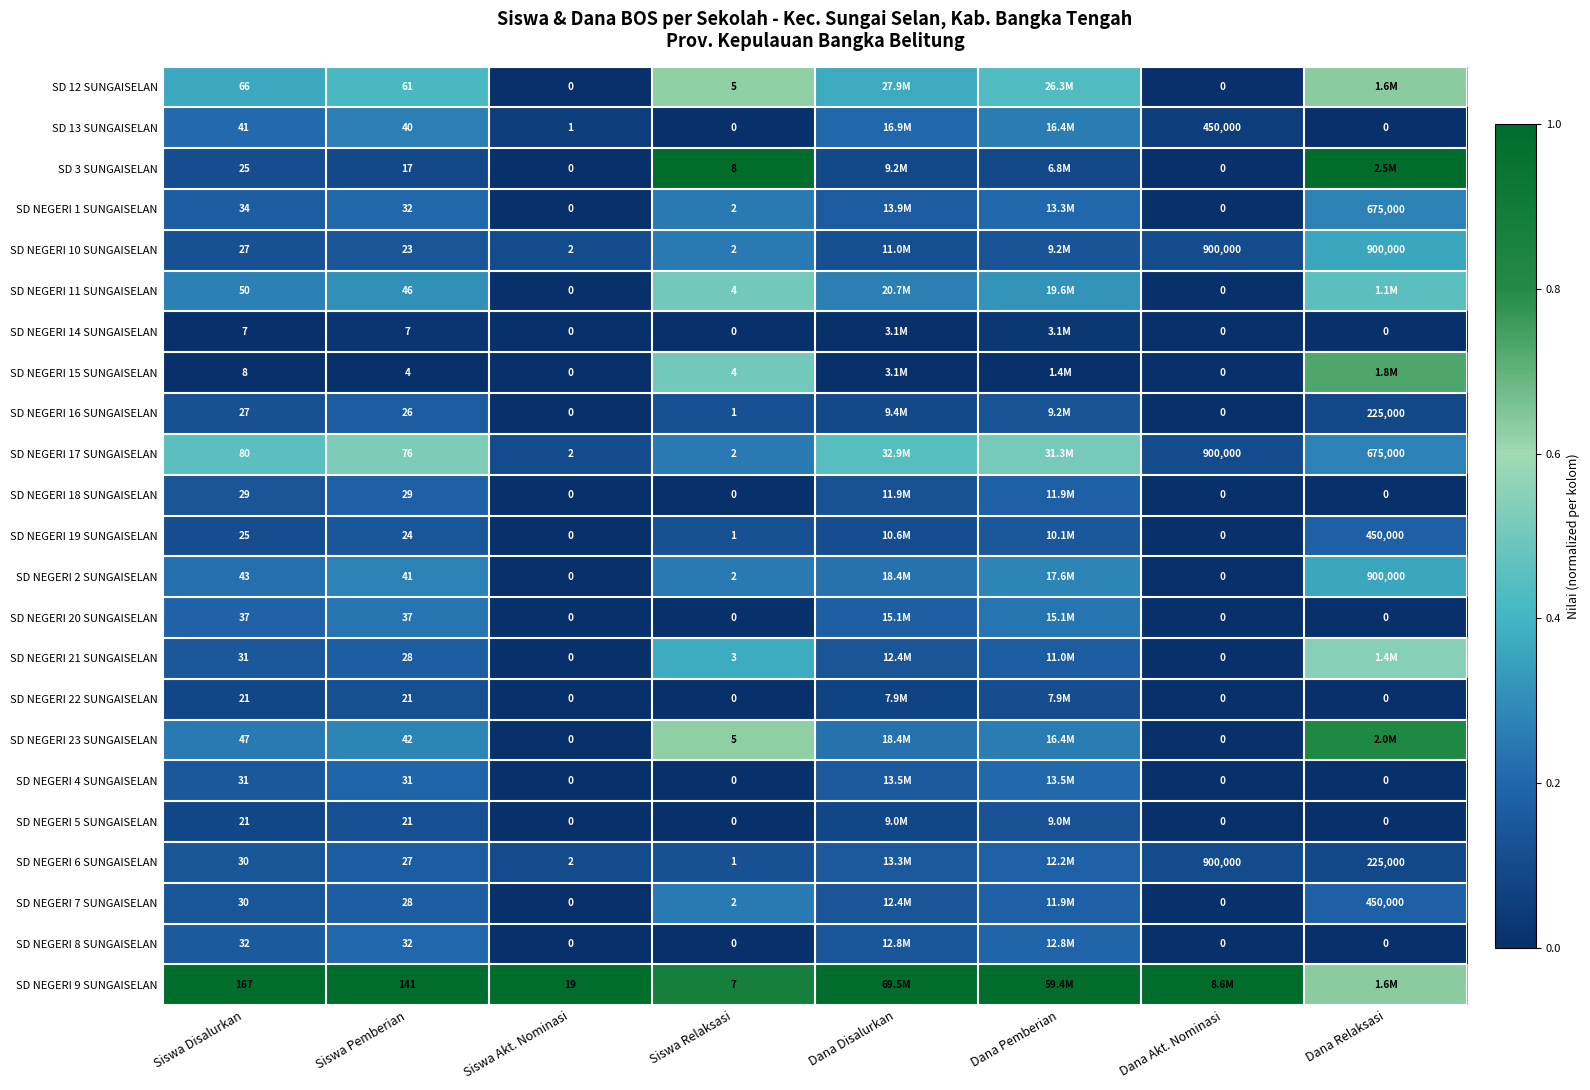

Is the value of SD NEGERI 22 SUNGAISELAN at Dana Relaksasi greater than the value of SD NEGERI 15 SUNGAISELAN at Siswa Disalurkan?

No